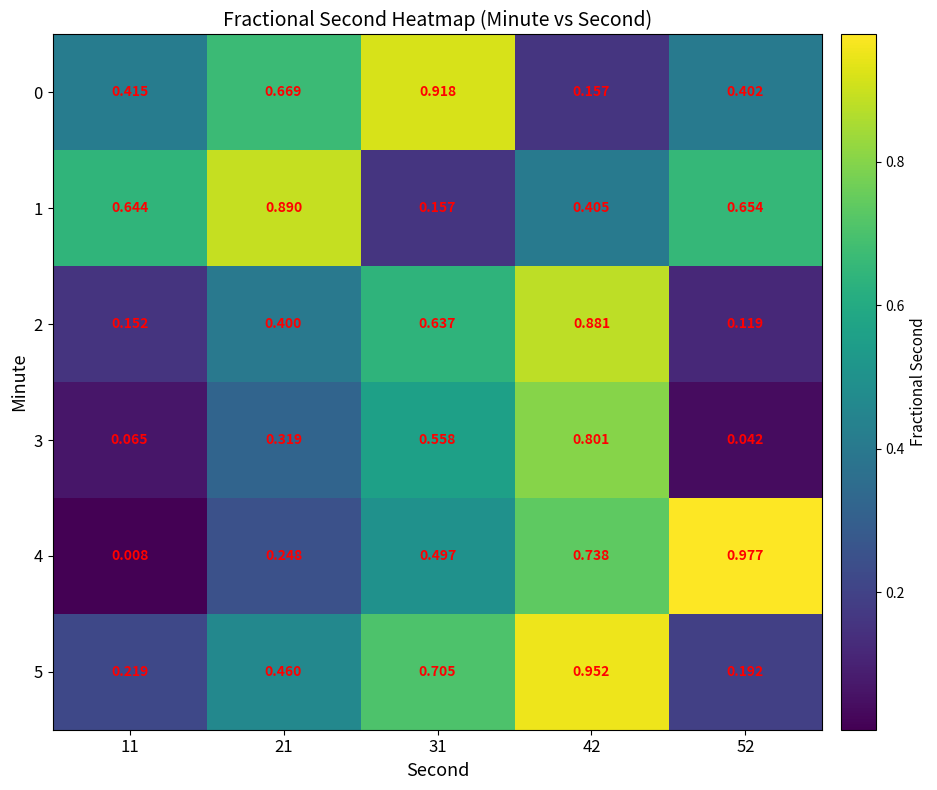

Which series has the largest total across all categories?

1